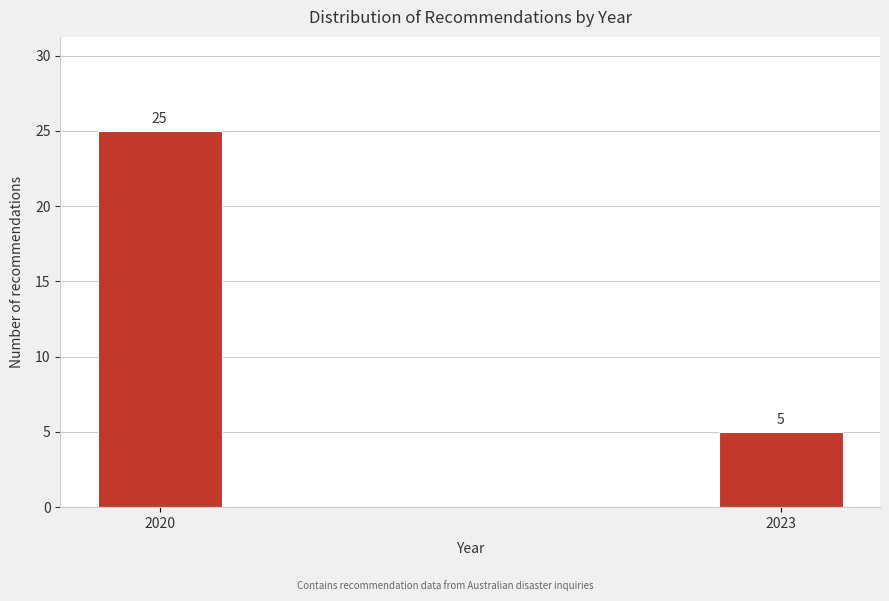

Reading left to right, what are all the values shown in this chart?

25	5